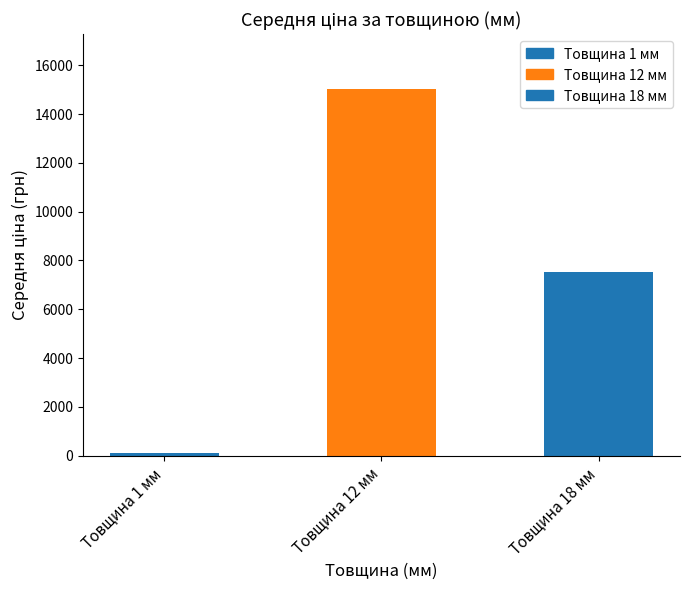

Are the bars horizontal?

No